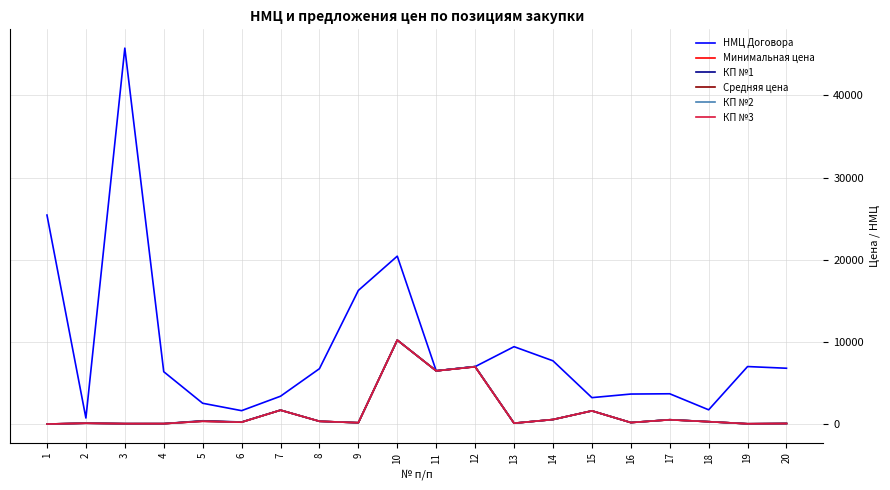

What is the sum of all Средняя цена values?

30044.8